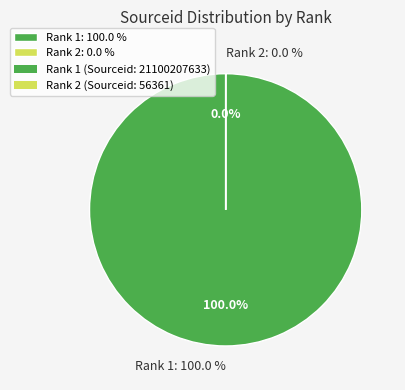

Combined, do 2 and 1 account for over 50%?

Yes